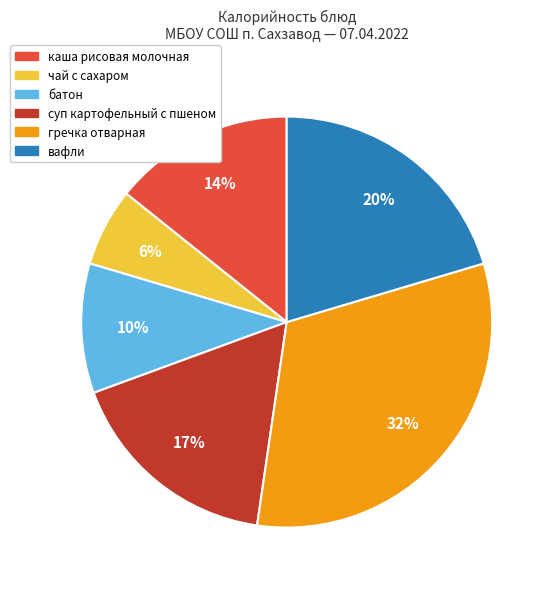

How many slices are in this pie chart?

6